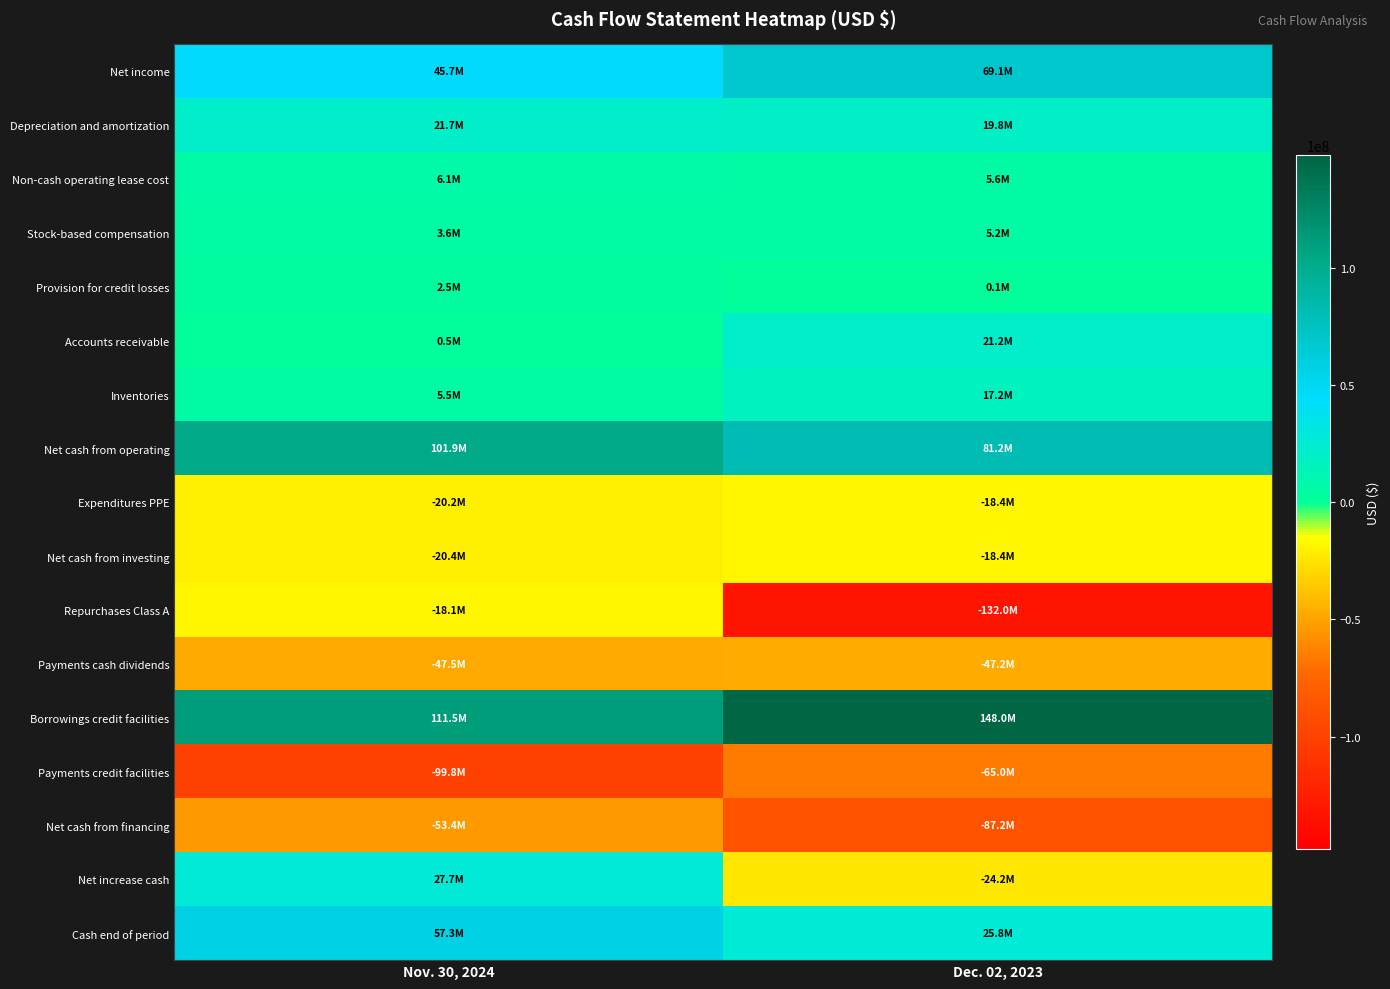

What is the total value across all series at Nov. 30, 2024?

124493000